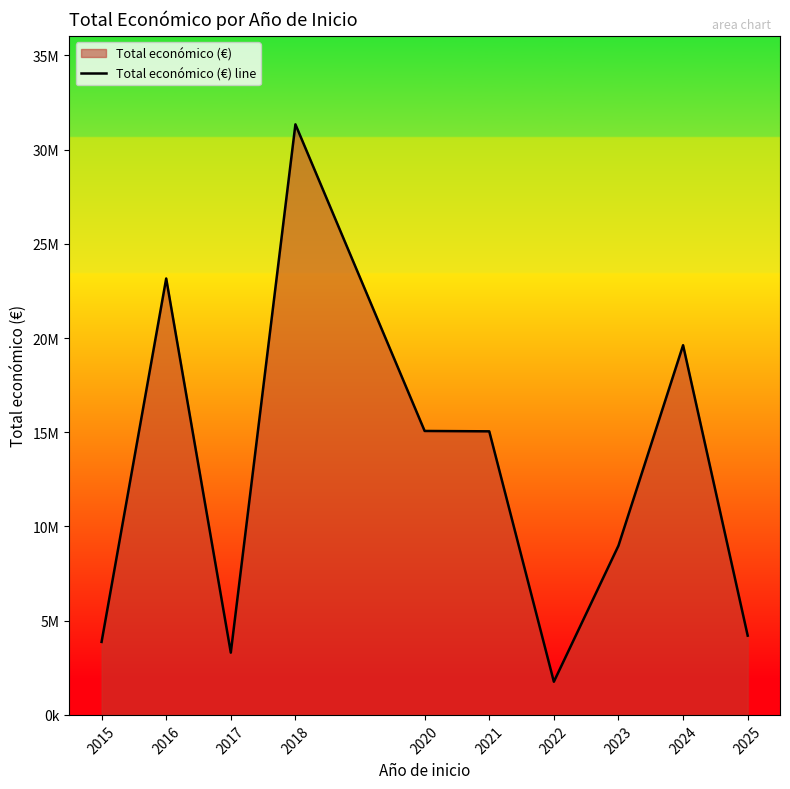

Is it true that the value at 2016 is 37568923?

False